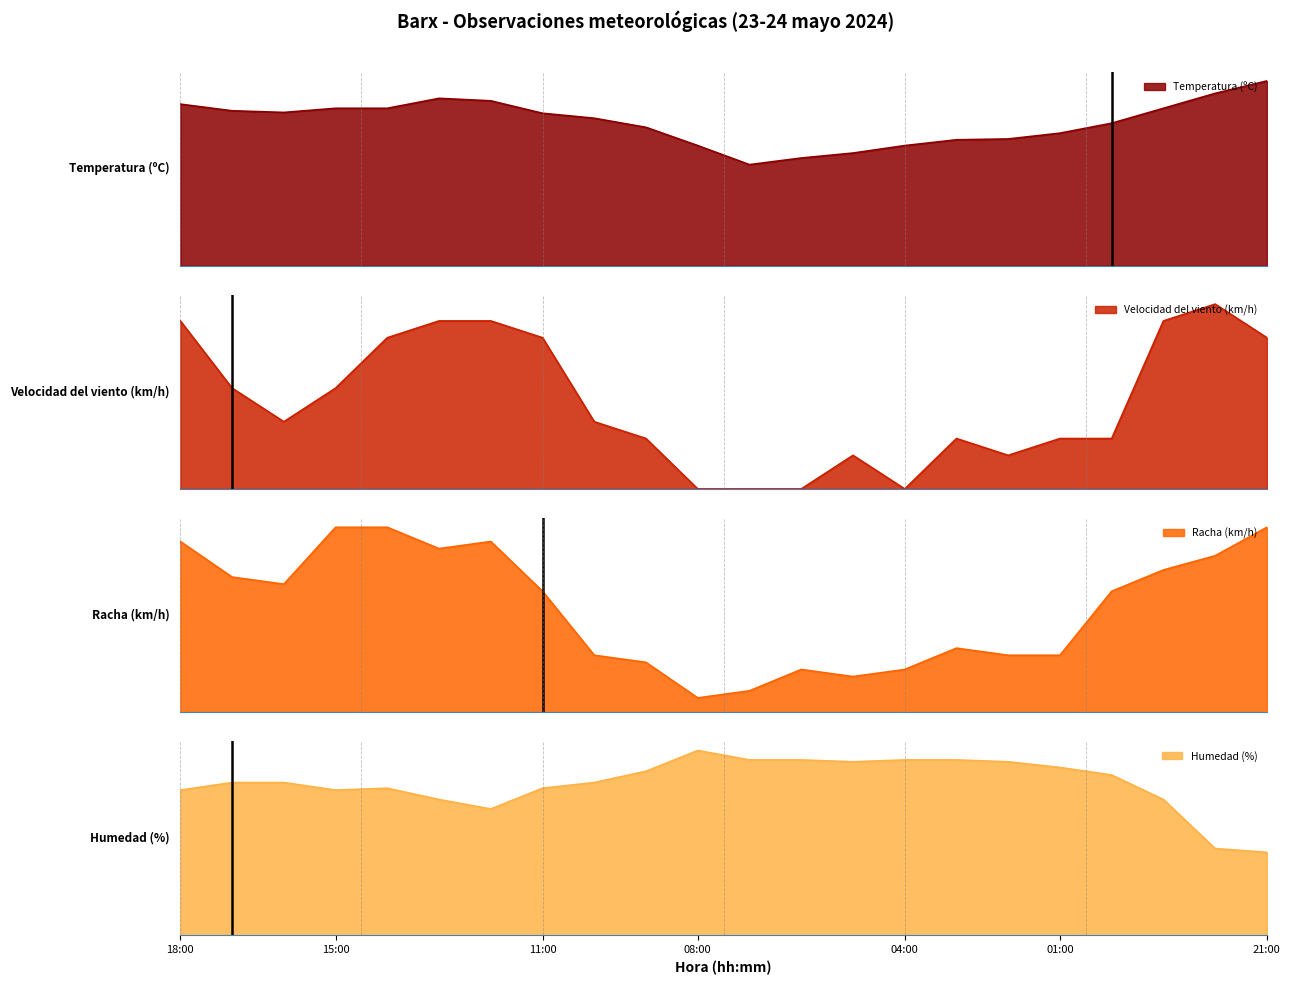

Which has a higher value, 03:00 or 02:00?

02:00